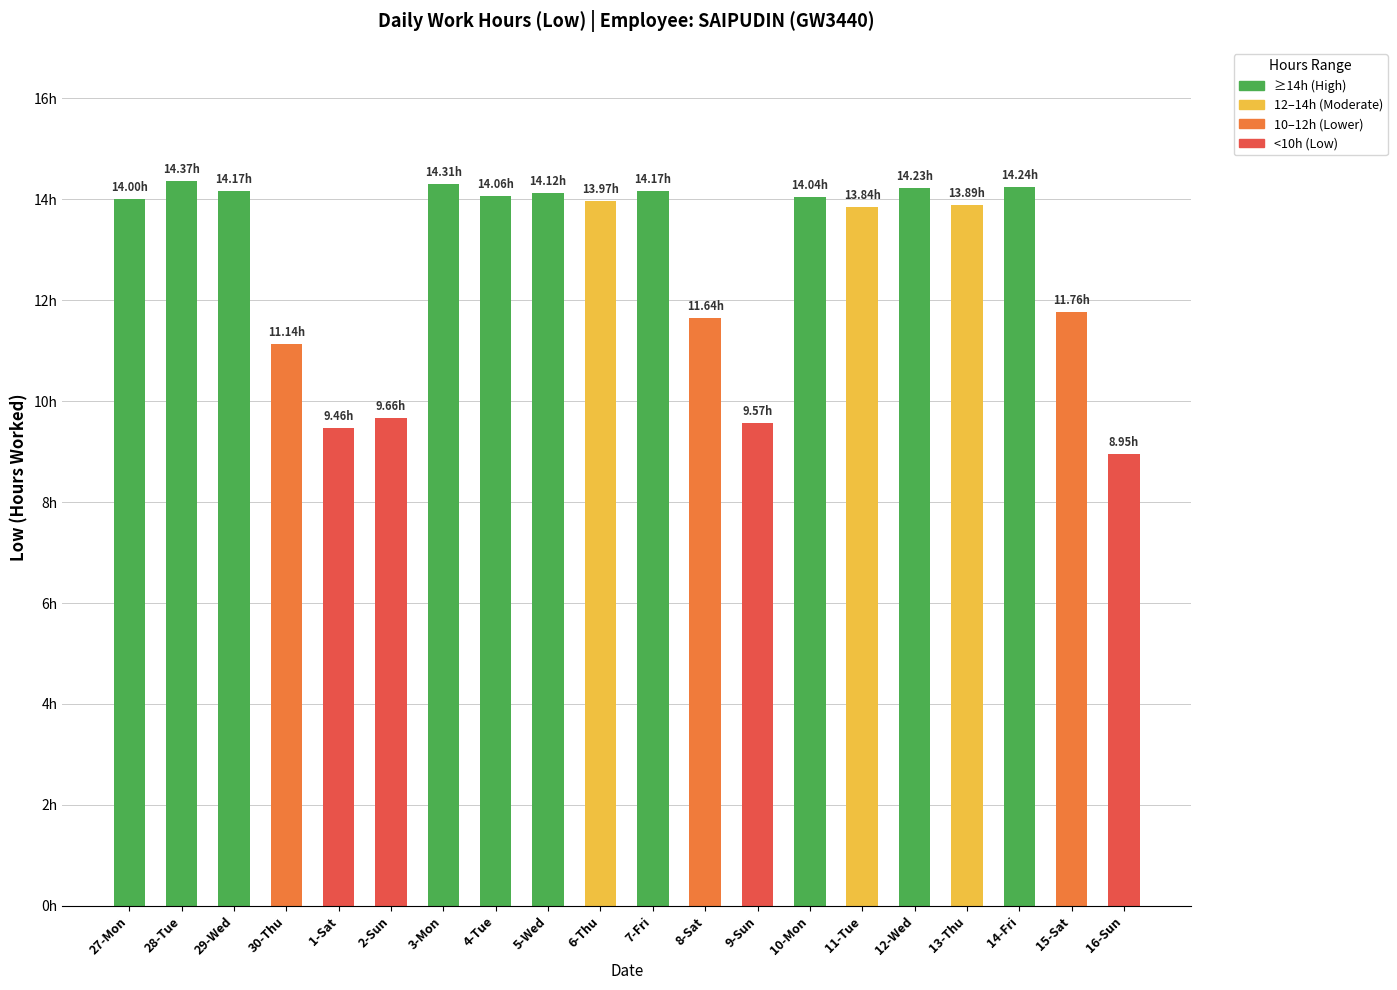

What is the maximum value shown in the chart?

14.4